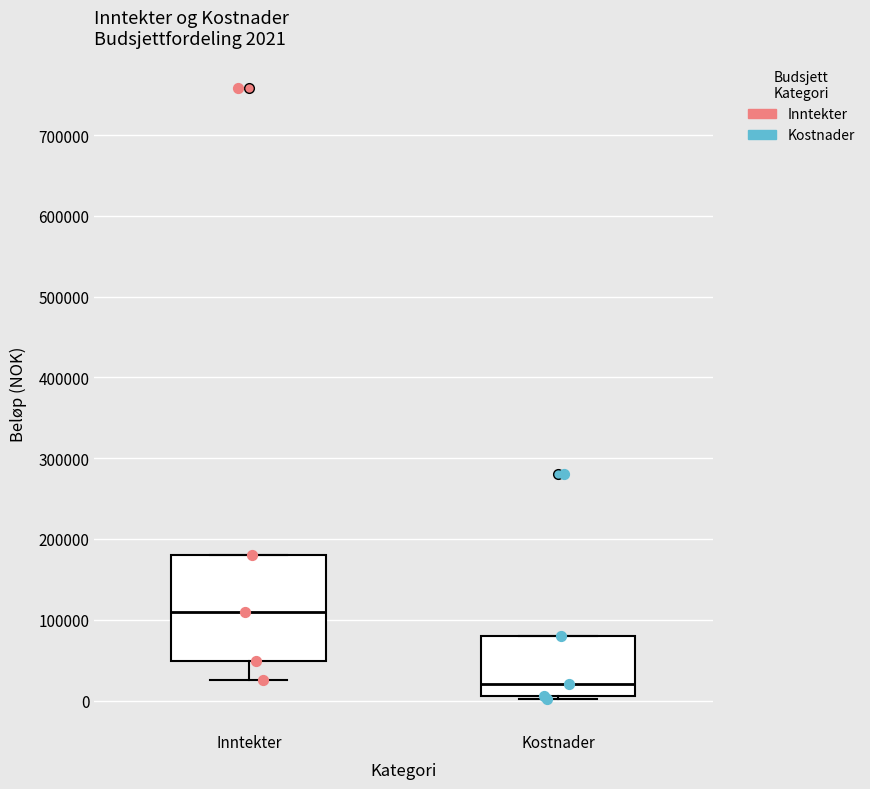

Which box has the highest median line?

Inntekter